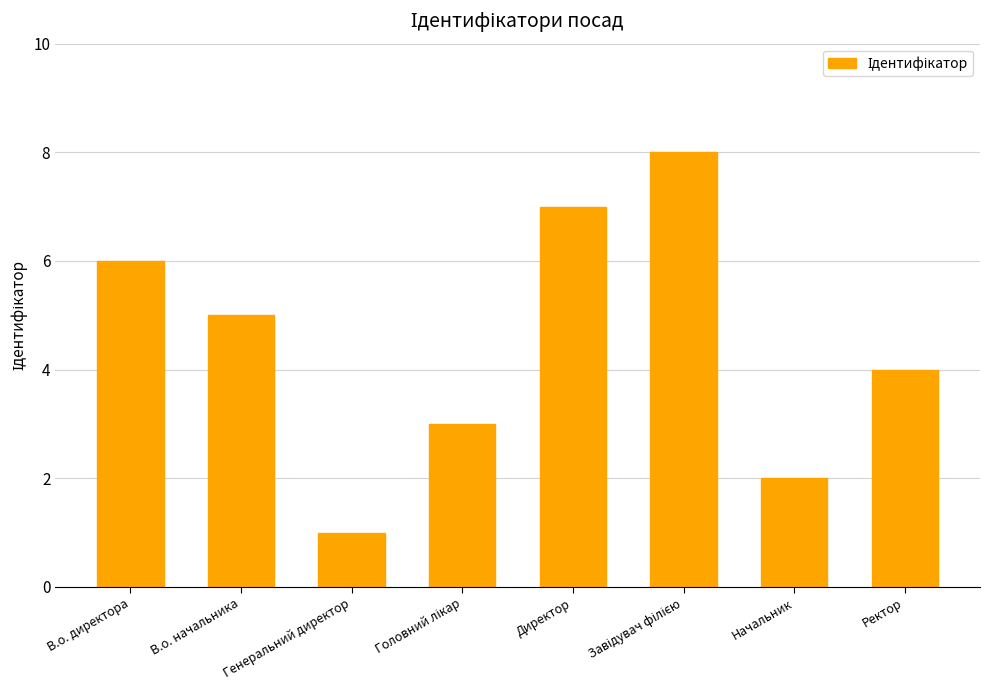

What is the value of the 7th bar from the left?

2